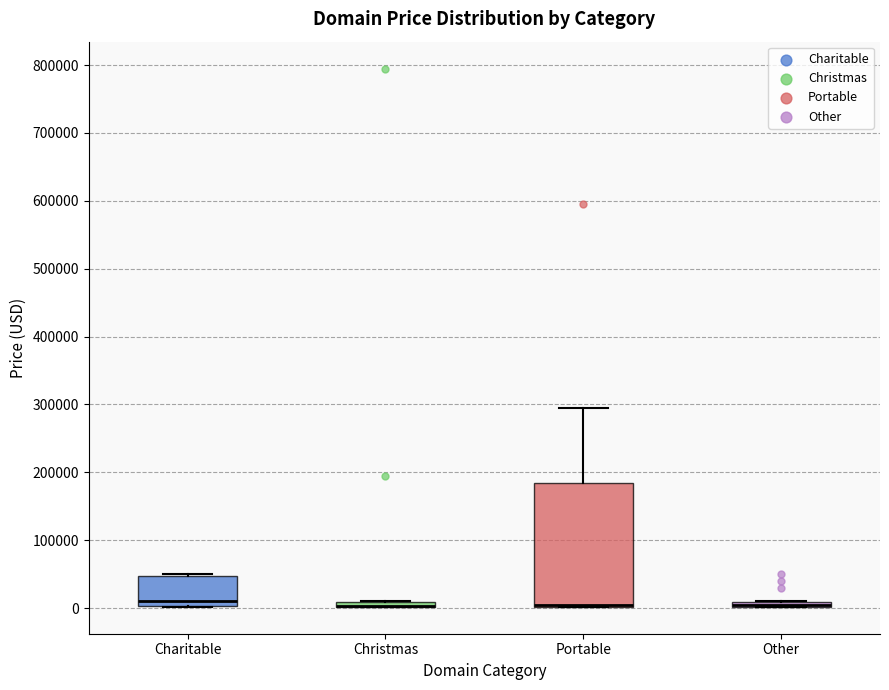

Where does the median line of the box for Charitable sit on the y-axis? The values are not printed on the chart, so give them approximately, as read against the axis.

10000